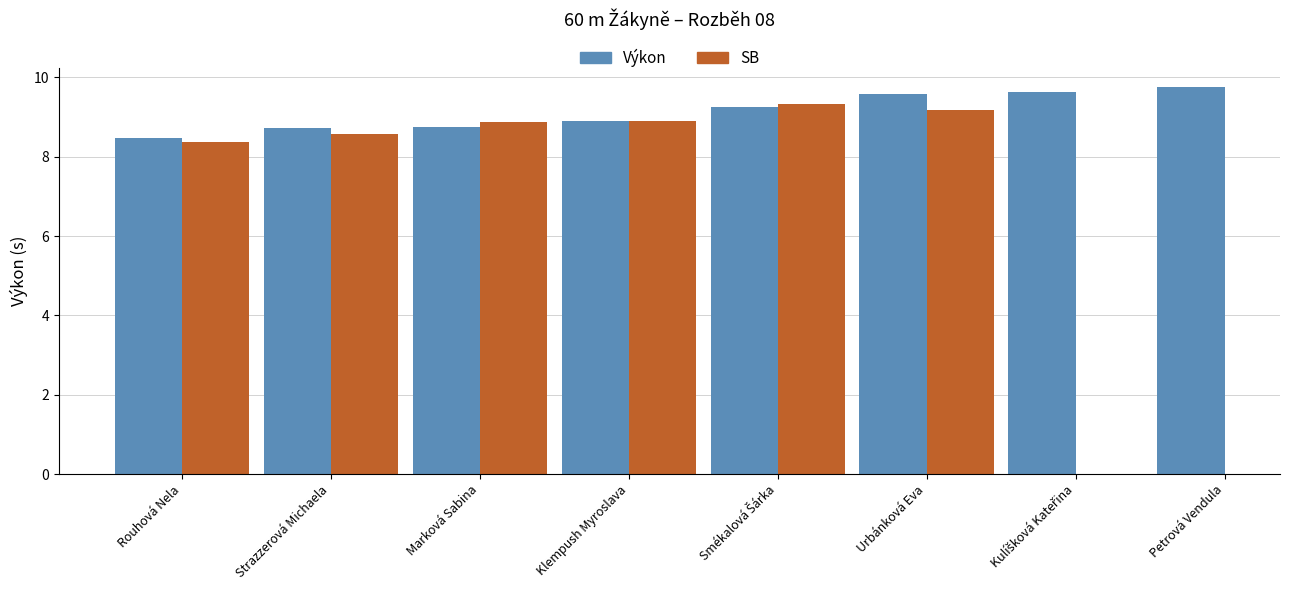

How many positive values does the SB series have?

6